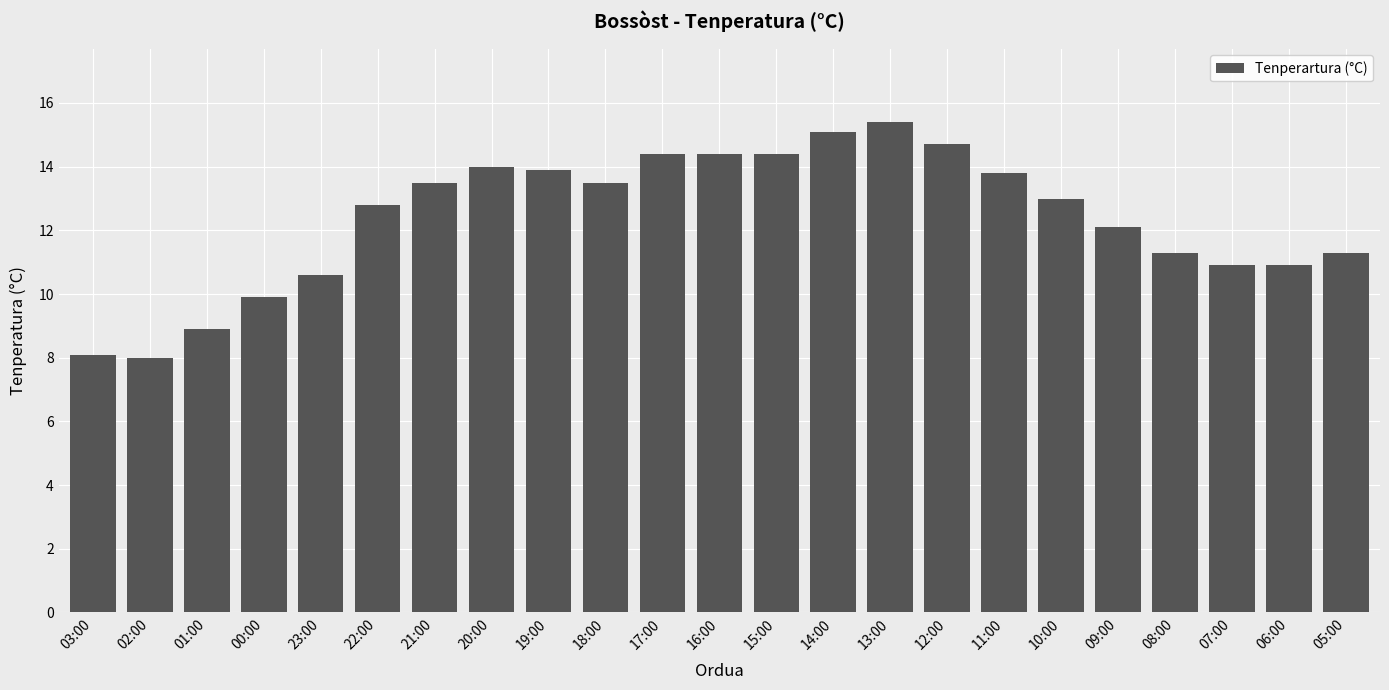

The chart shows a value of 8.9 at 01:00. True or false?

True